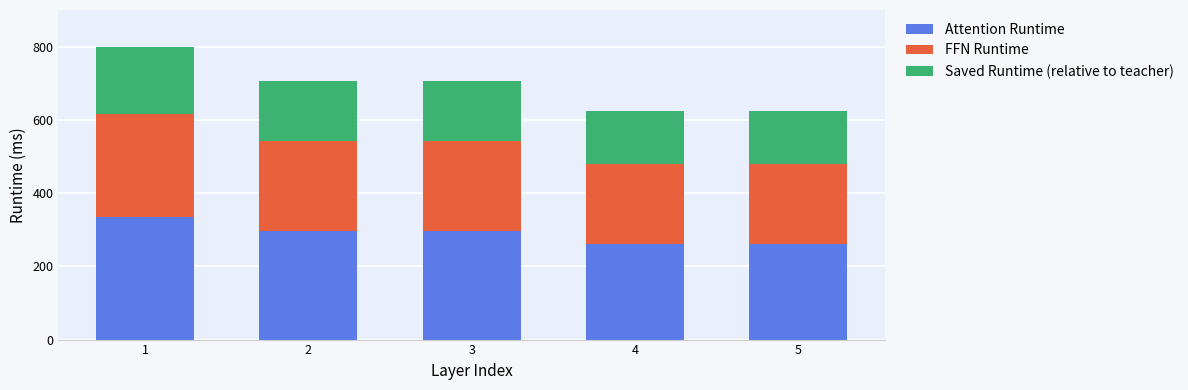

What is the minimum value for Attention Runtime?

262.0